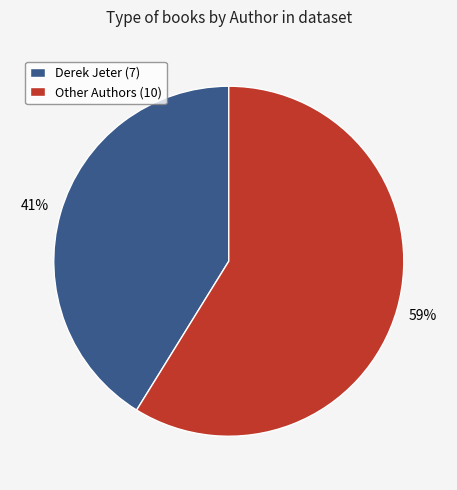

Is the sum of Other Authors (10) and Derek Jeter (7) greater than half?

Yes